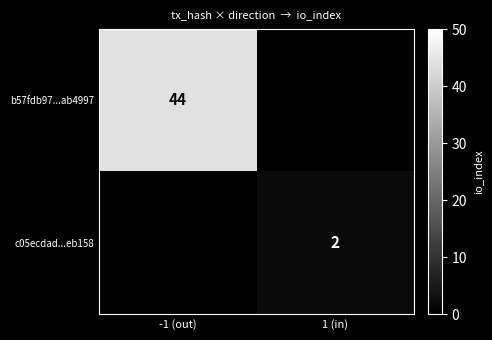

The c05ecdad...eb158 series shows 0.4 at 1 (in). True or false?

False